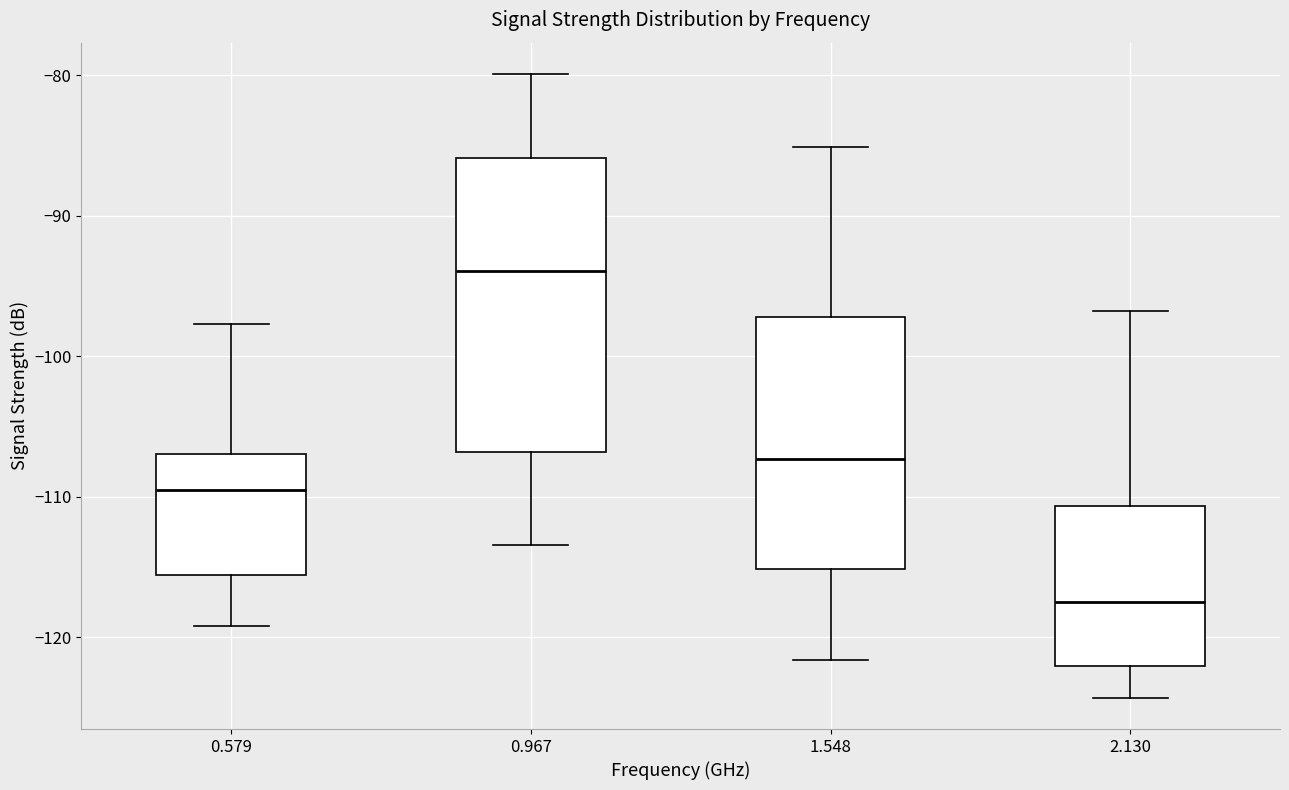

Where does the median line of the box at x = 1.548 sit on the y-axis? The values are not printed on the chart, so give them approximately, as read against the axis.

-107